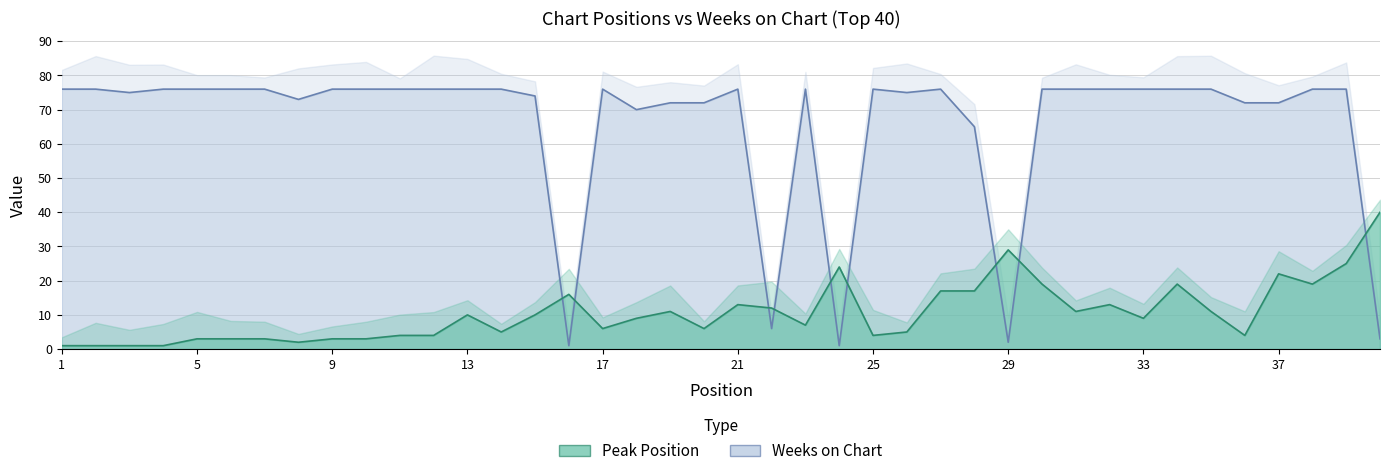

What is the sum of the Weeks on Chart values at 2 and 33?

152